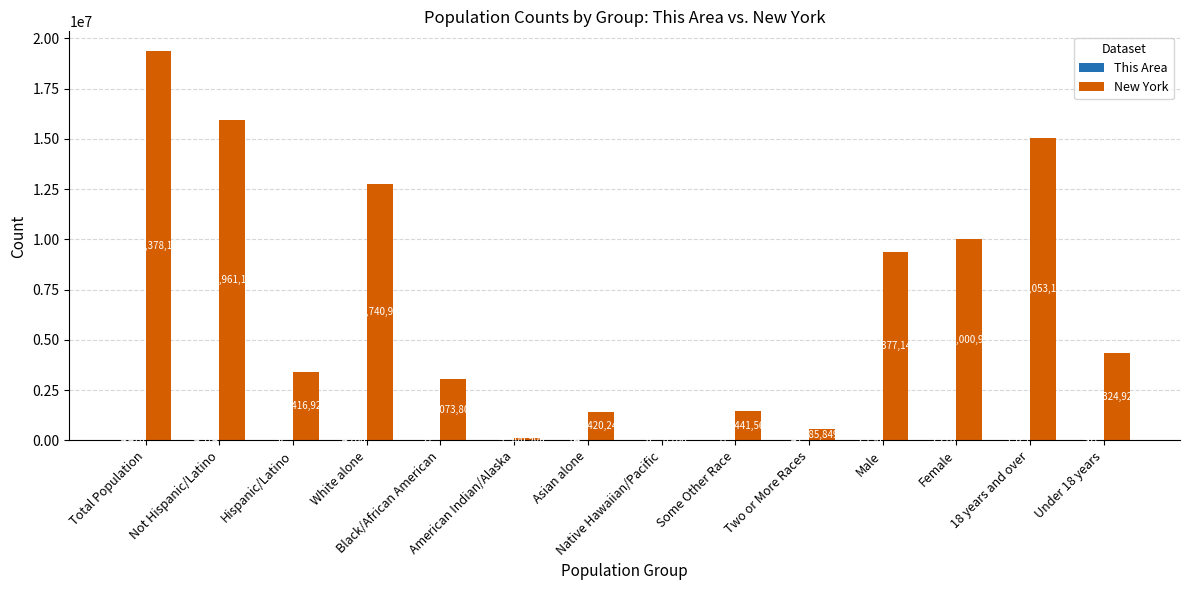

The New York series shows 3416922 at Hispanic/Latino. True or false?

True